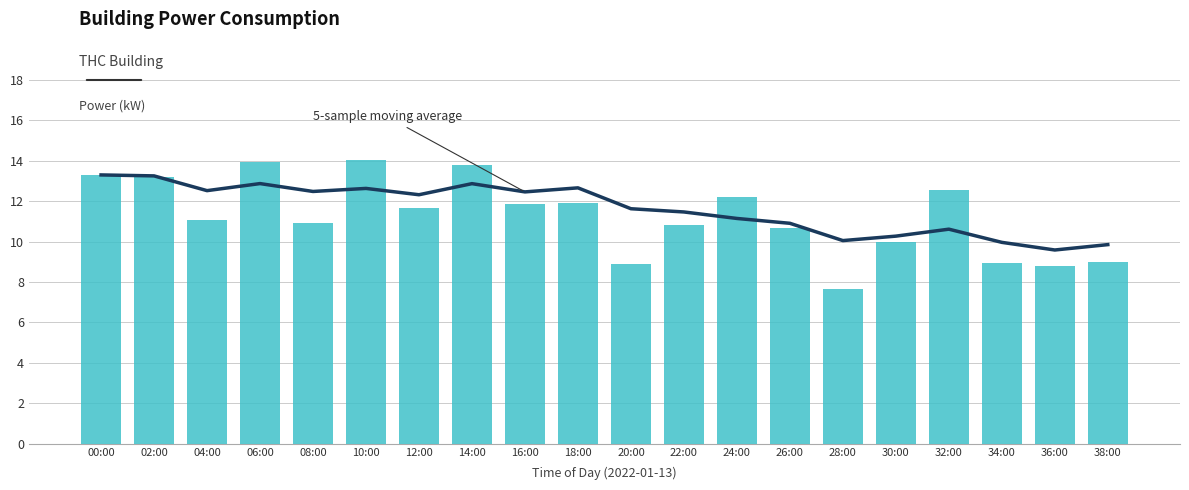

At how many categories does at least one series exceed 8?

20